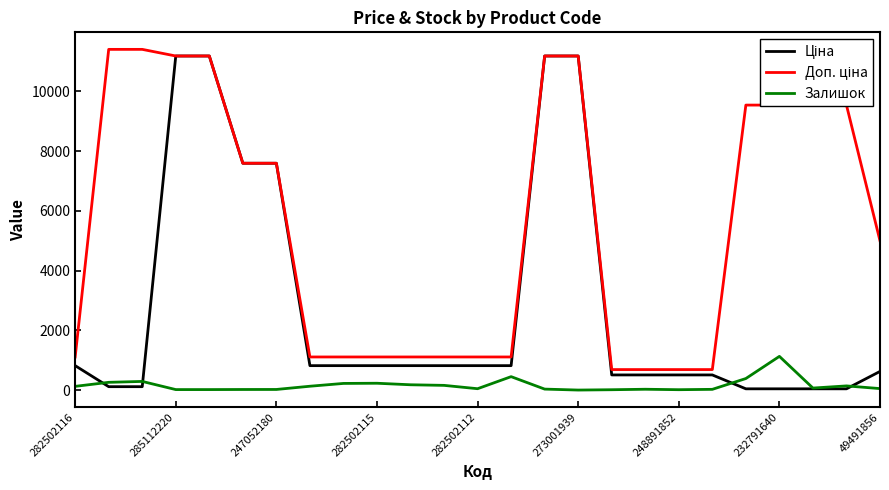

What is the maximum value shown in the chart?

11410.0